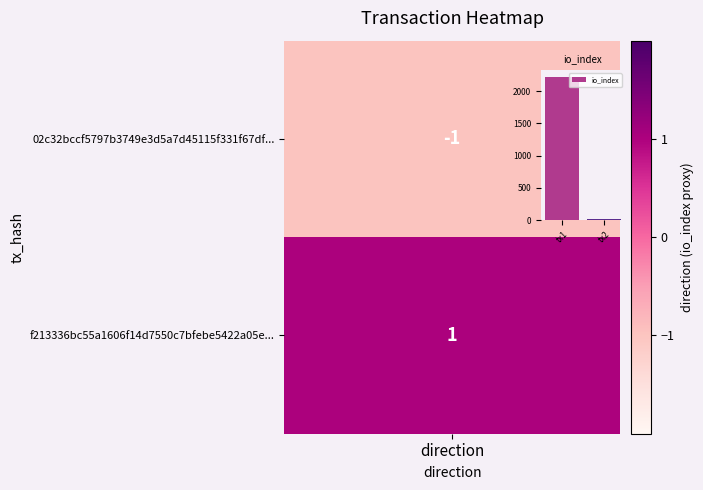

What is the greatest value displayed?

2218